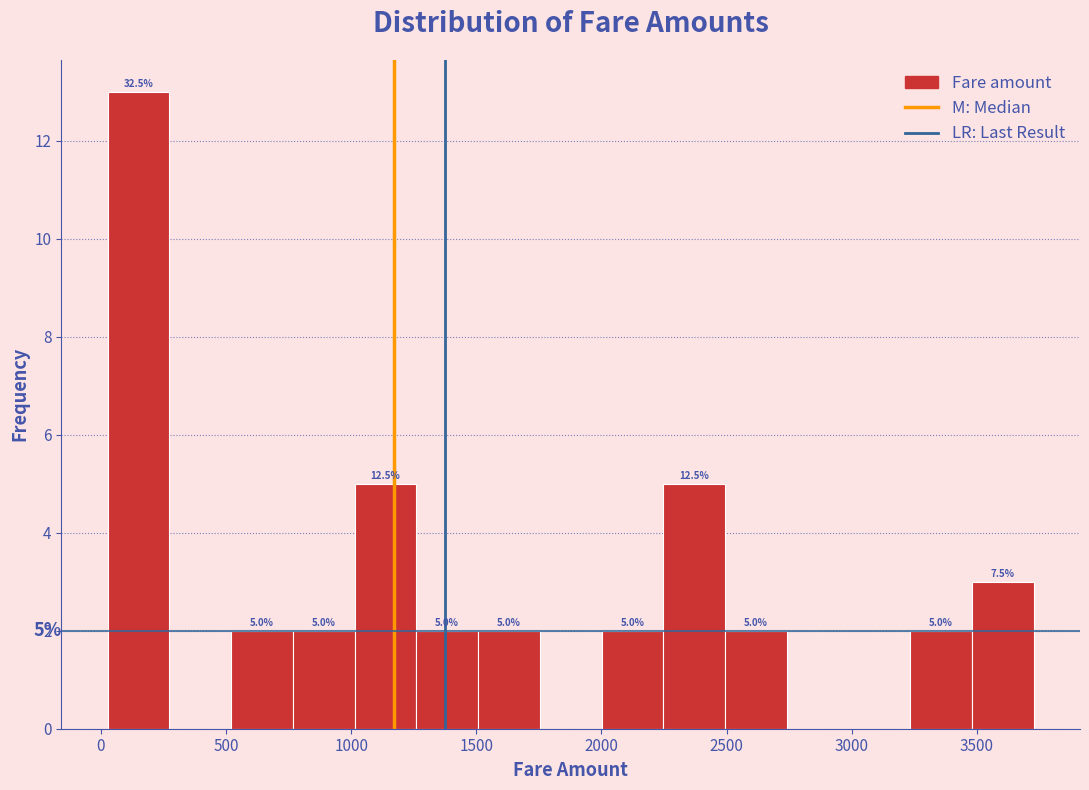

Over which range of the x-axis is the bar tallest?

50 to 250